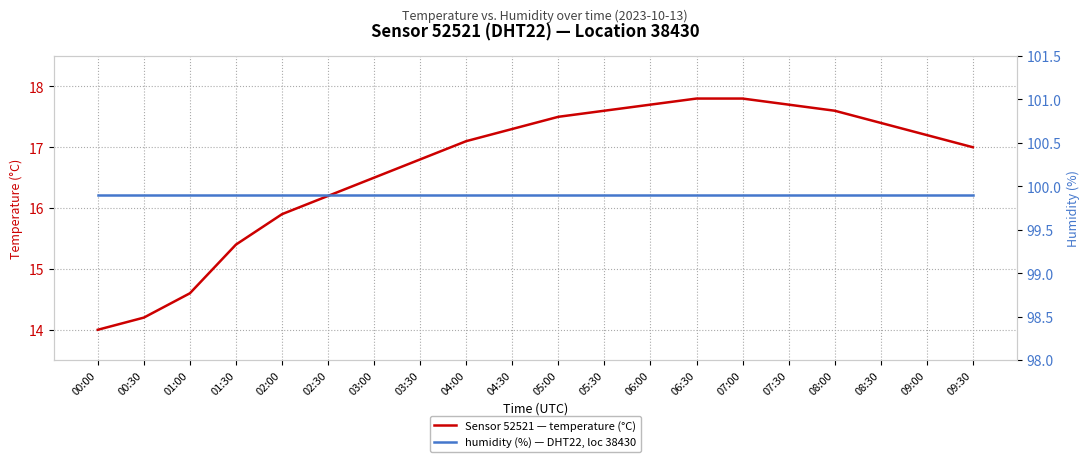

Reading left to right, list all the values displayed in this chart.

temperature: 00:00=14.0	00:30=14.2	01:00=14.6	01:30=15.4	02:00=15.9	02:30=16.2	03:00=16.5	03:30=16.8	04:00=17.1	04:30=17.3	05:00=17.5	05:30=17.6	06:00=17.7	06:30=17.8	07:00=17.8	07:30=17.7	08:00=17.6	08:30=17.4	09:00=17.2	09:30=17.0
humidity: 00:00=99.9	00:30=99.9	01:00=99.9	01:30=99.9	02:00=99.9	02:30=99.9	03:00=99.9	03:30=99.9	04:00=99.9	04:30=99.9	05:00=99.9	05:30=99.9	06:00=99.9	06:30=99.9	07:00=99.9	07:30=99.9	08:00=99.9	08:30=99.9	09:00=99.9	09:30=99.9